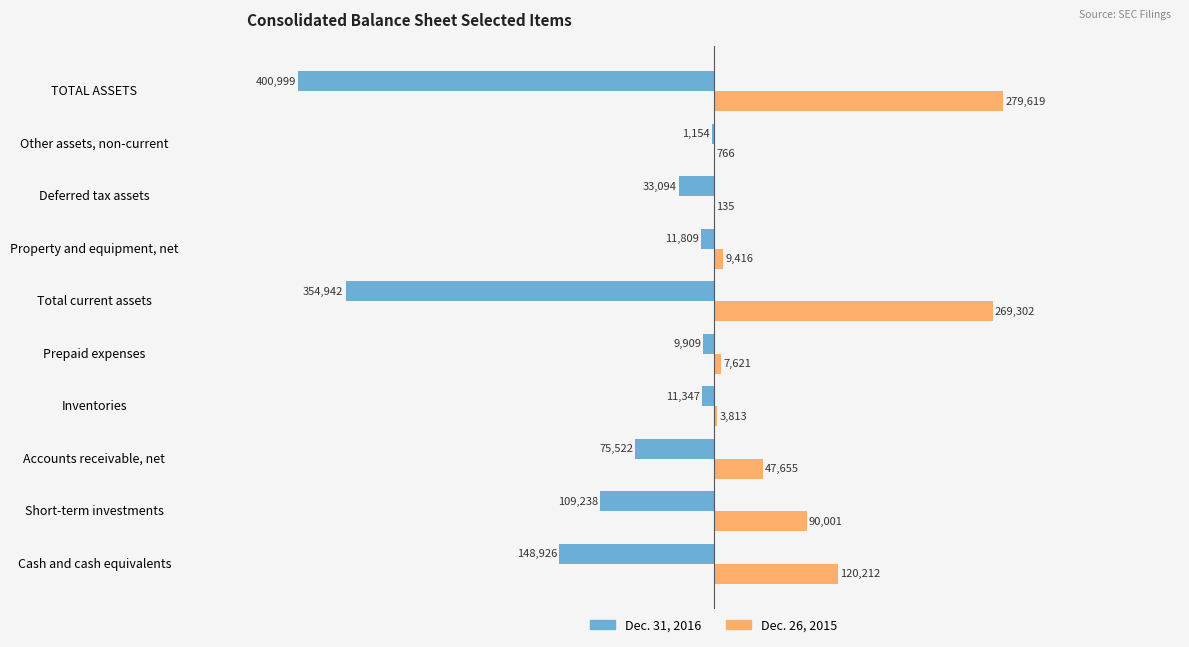

Is the value of Dec. 26, 2015 at Cash and cash equivalents greater than the value of Dec. 31, 2016 at Prepaid expenses?

Yes